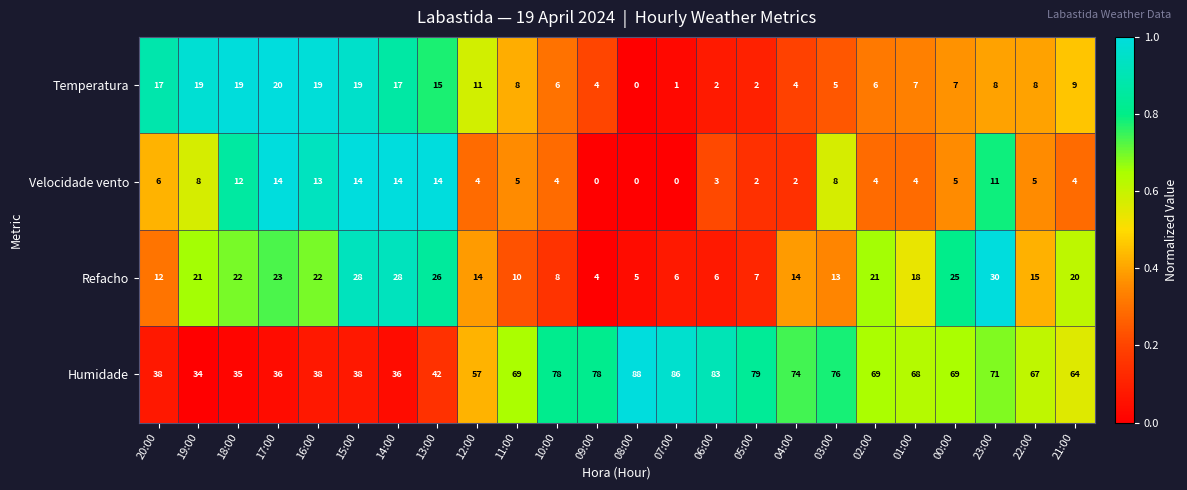

The Humidade series shows 21 at 21:00. True or false?

False